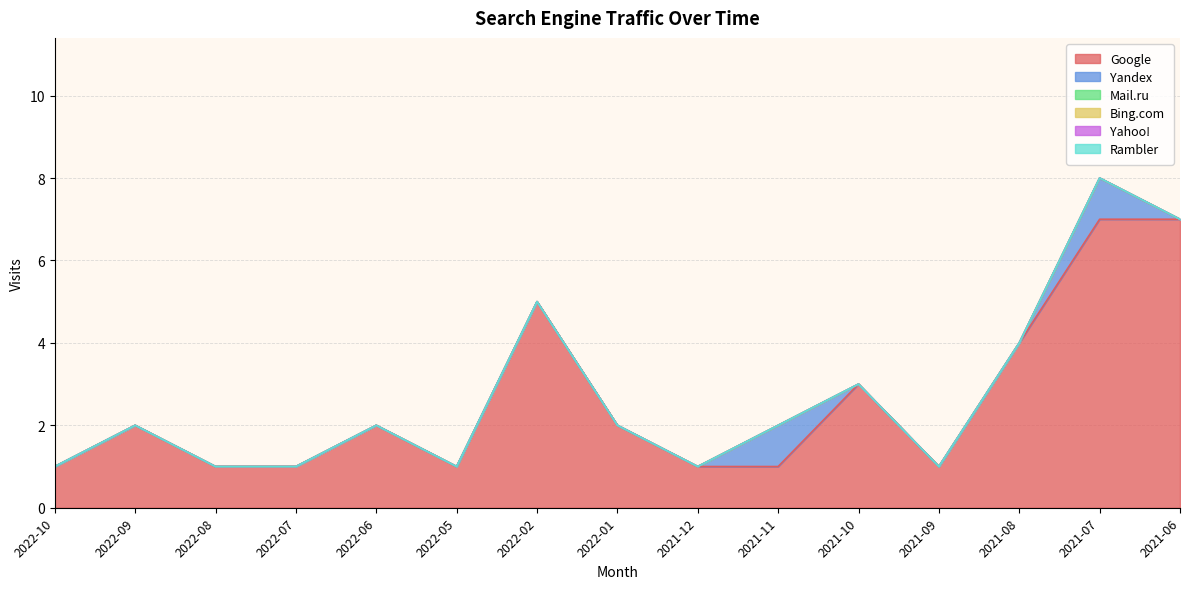

The Yandex series shows 0 at 2022-02. True or false?

False